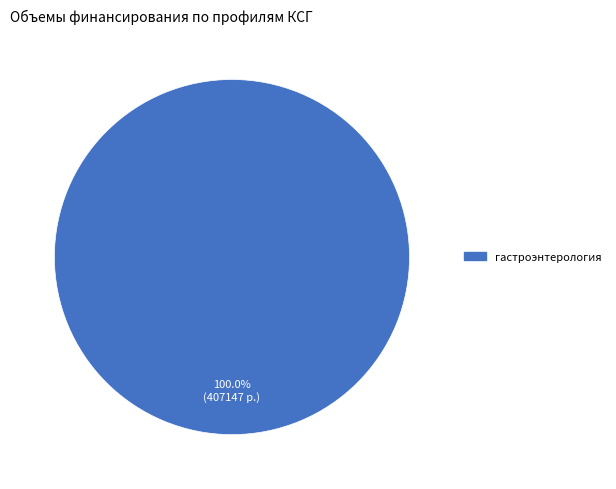

Is there a majority slice in this chart?

Yes